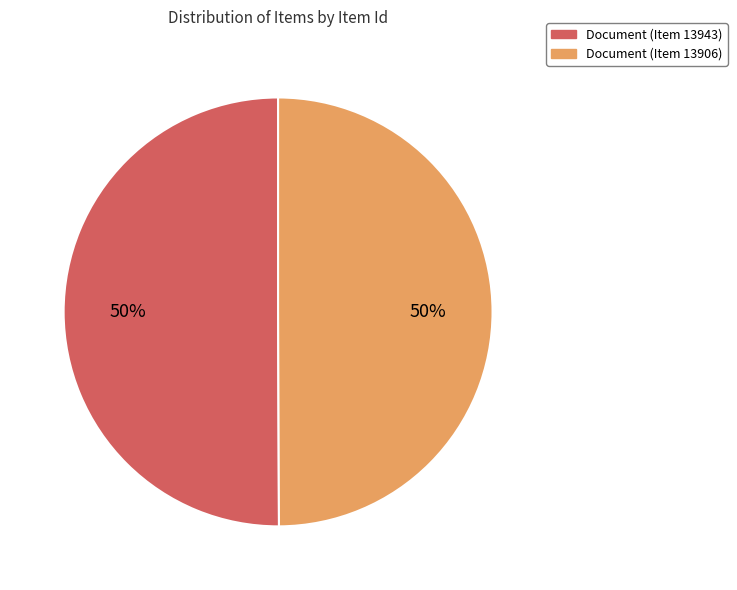

What percentage is the Document (Item 13943) slice, to the nearest percent?

50%